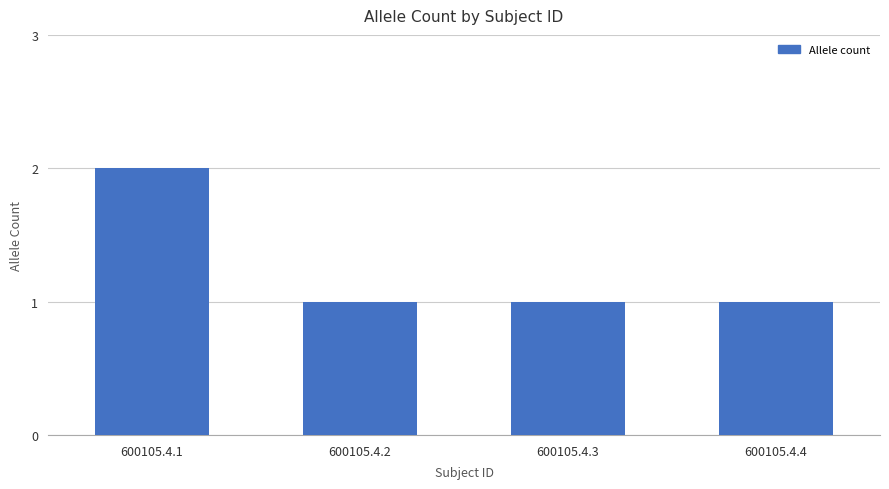

Reading left to right, what are all the values shown in this chart?

600105.4.1=2	600105.4.2=1	600105.4.3=1	600105.4.4=1